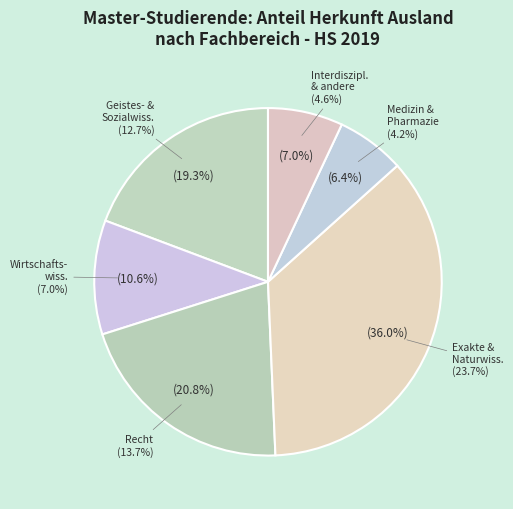

True or false: Medizin & Pharmazie accounts for 1% of the total.

False